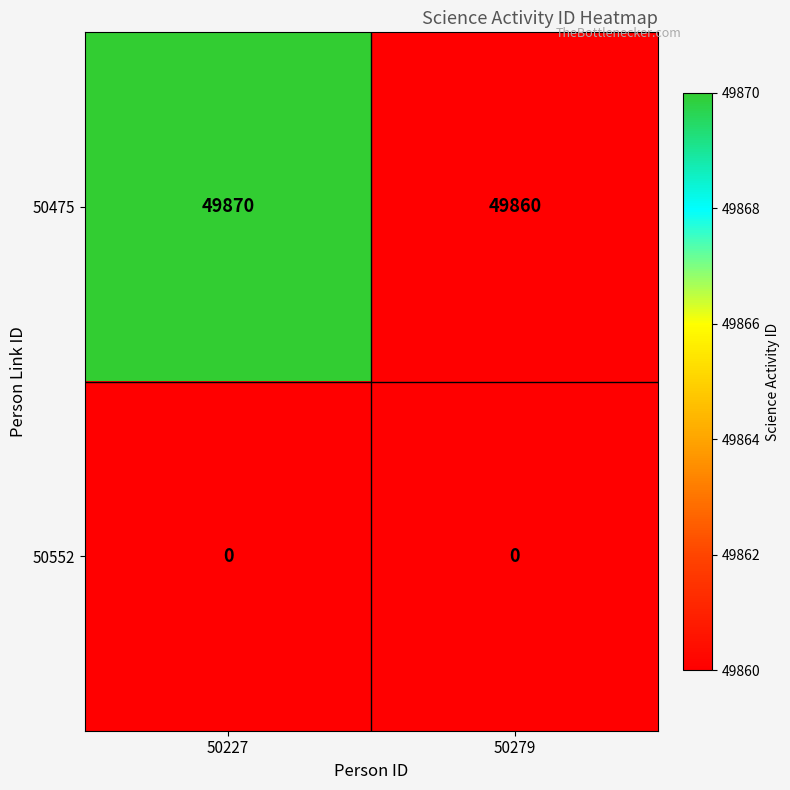

What is the difference between the highest and lowest values at 50227?

49870